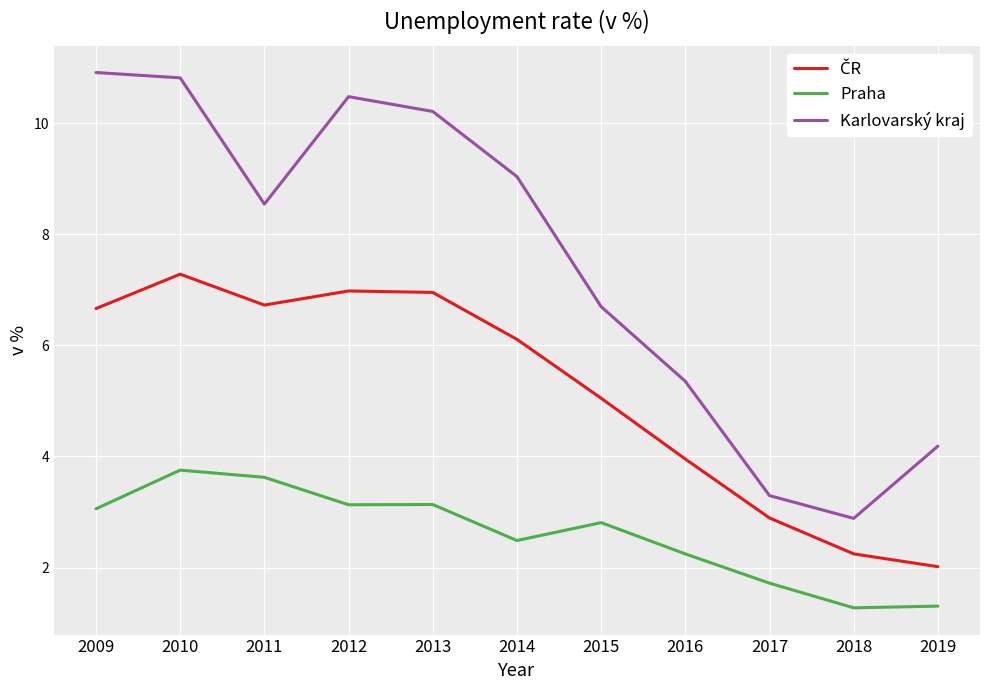

True or false: Praha and Karlovarský kraj intersect in this chart.

False